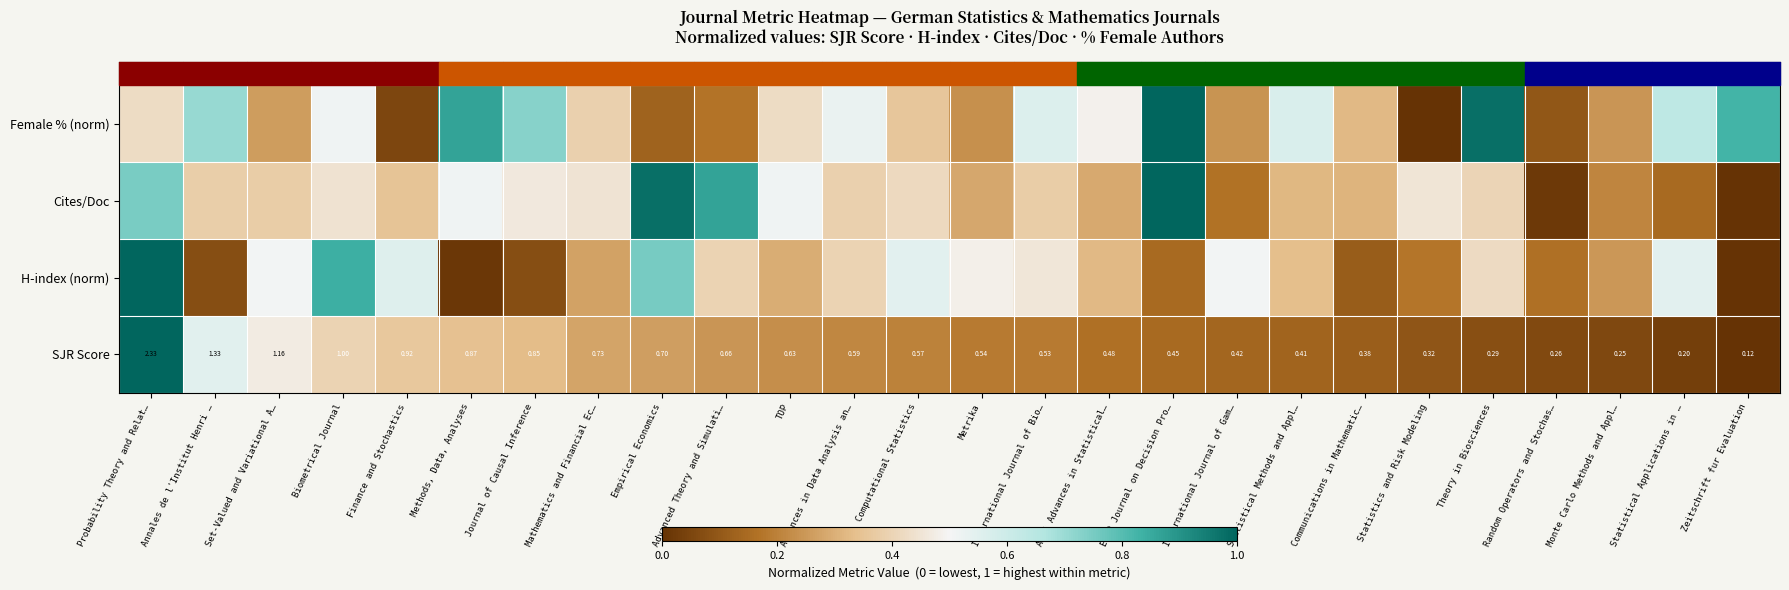

Between Finance and Stochastics and Annales de l'Institut Henri …, which is larger?

Annales de l'Institut Henri …